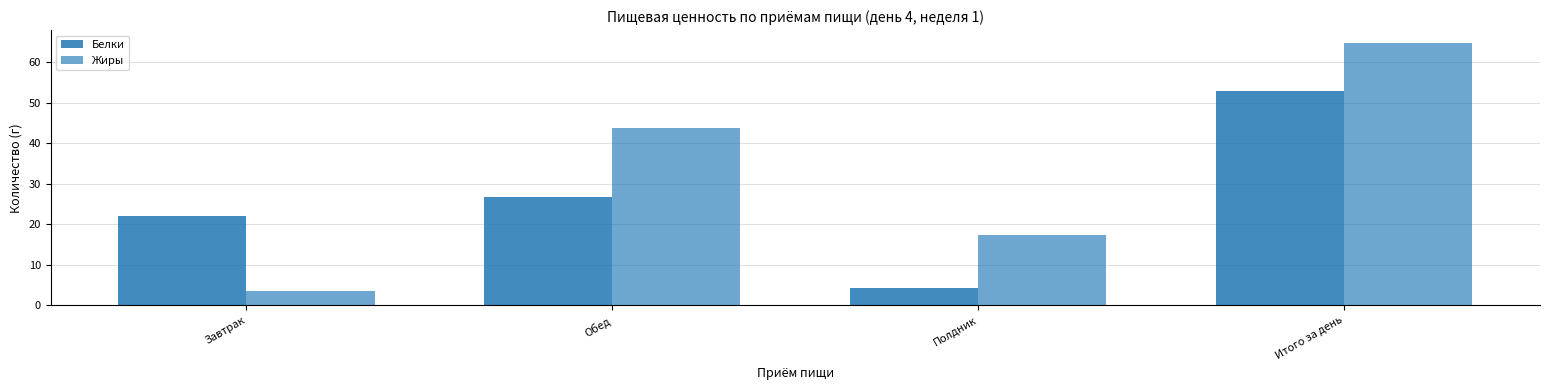

Rank the series at Завтрак from lowest to highest value.

Жиры, Белки